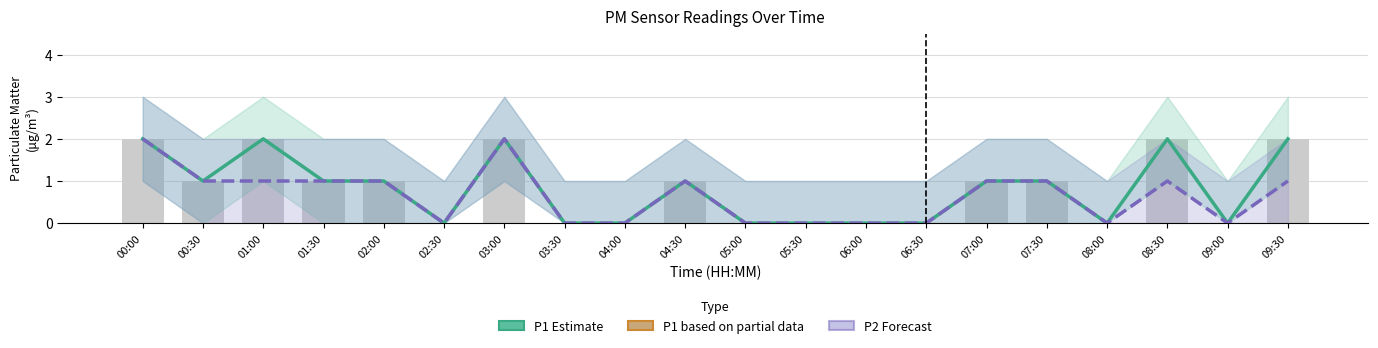

Where does the P1 (Estimate) series first go above 1?

00:00